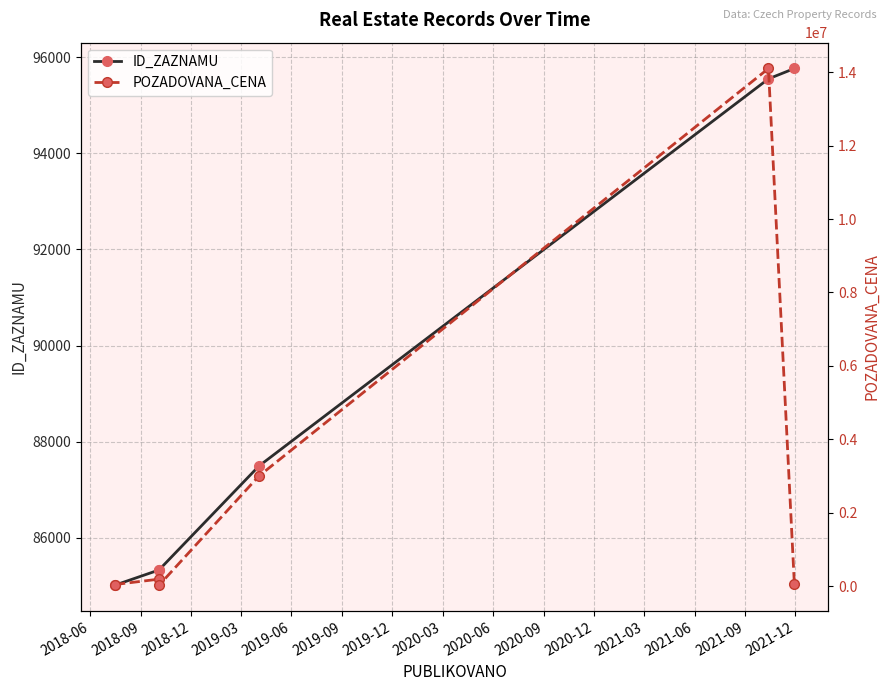

List the series in order of their peak value, highest first.

POZADOVANA_CENA, ID_ZAZNAMU